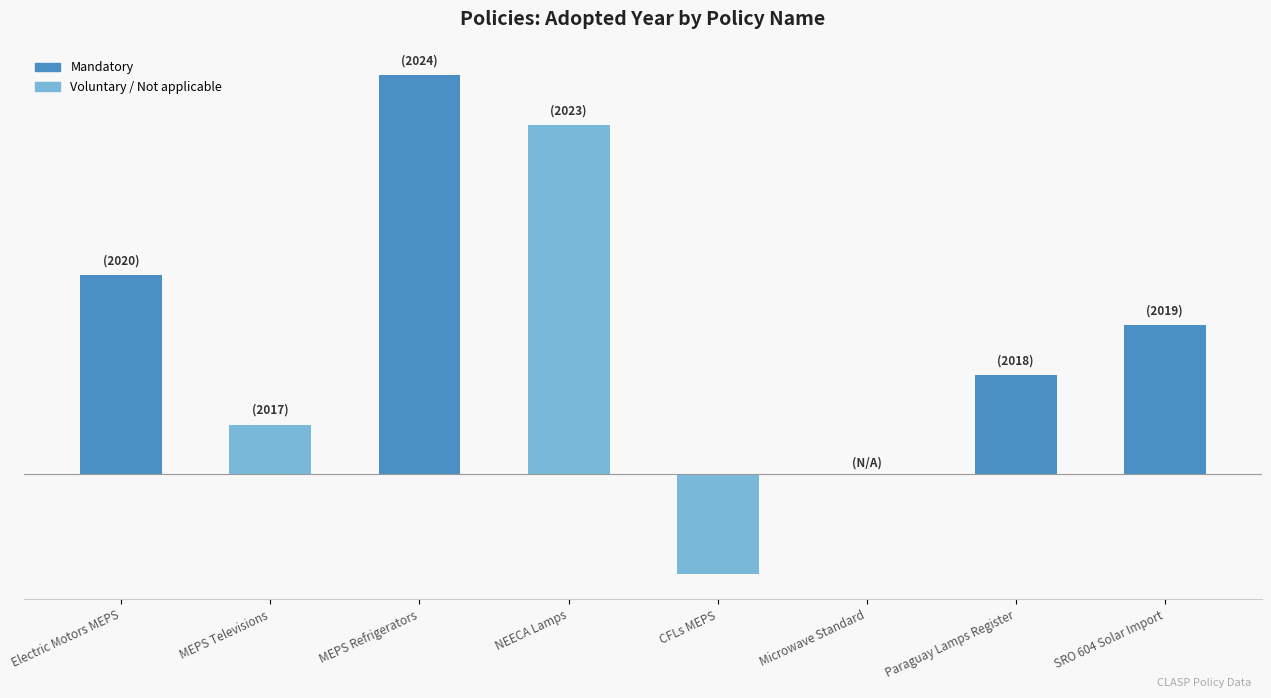

The chart shows a value of 5 at Microwave Standard. True or false?

False